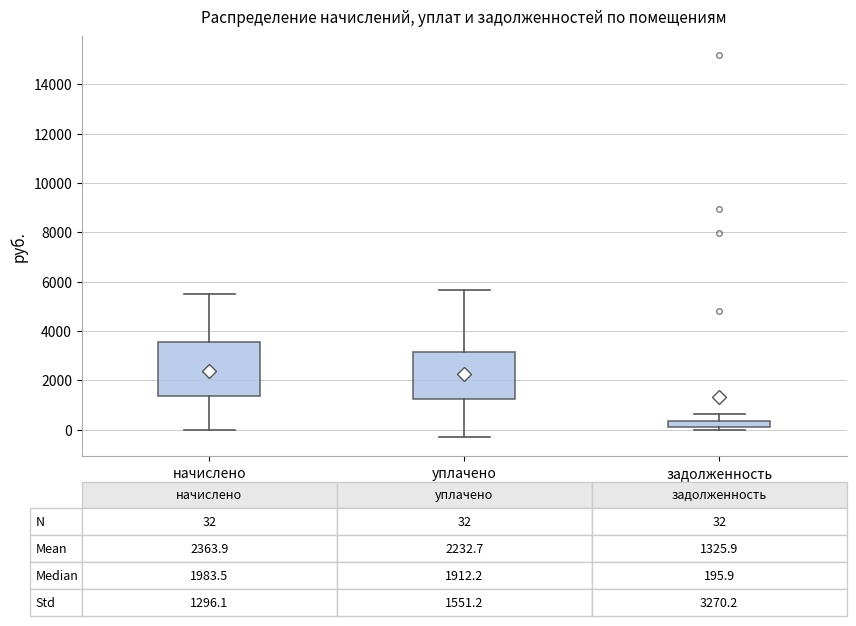

Which box is the tallest, from its lower edge to its upper edge?

начислено